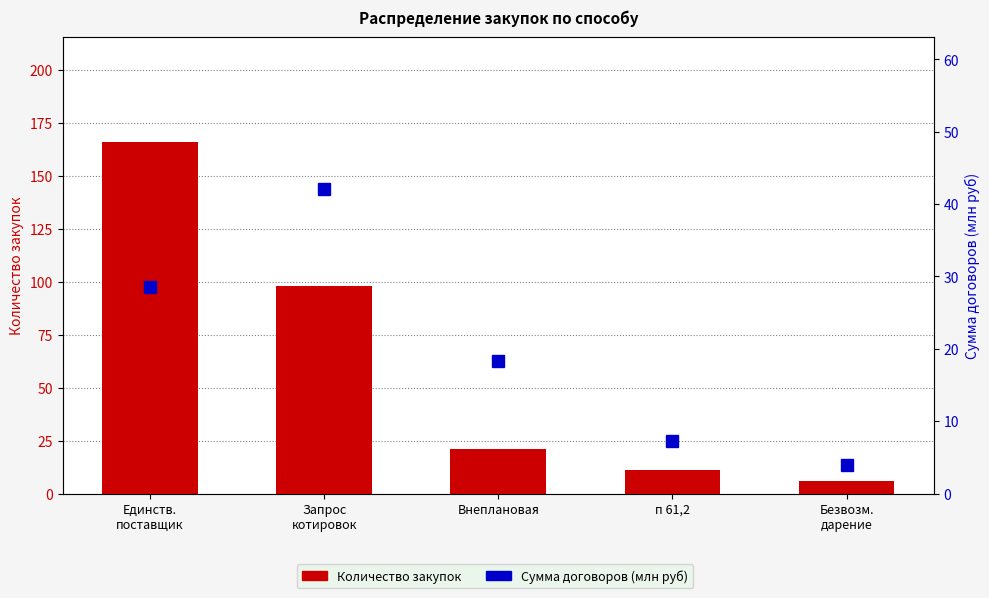

What value does the Количество закупок series have at Внеплановая?

21.0